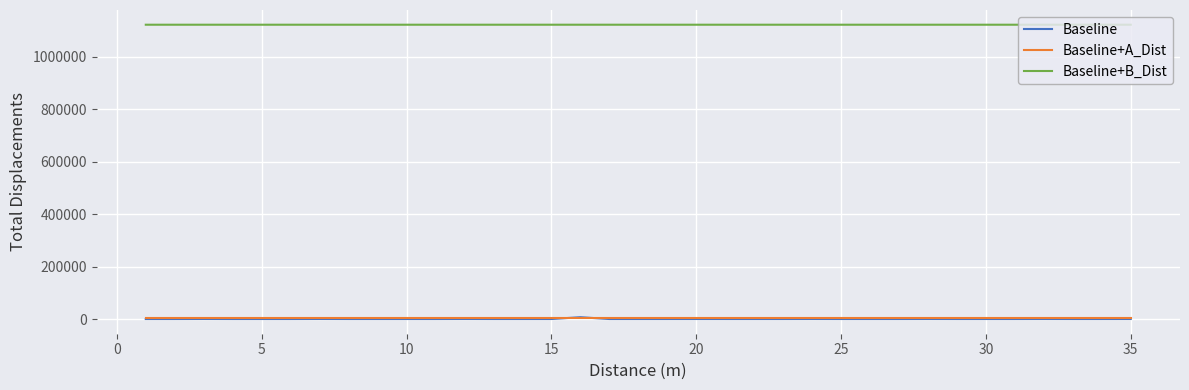

Which series has the largest total across all categories?

Baseline+B_Dist